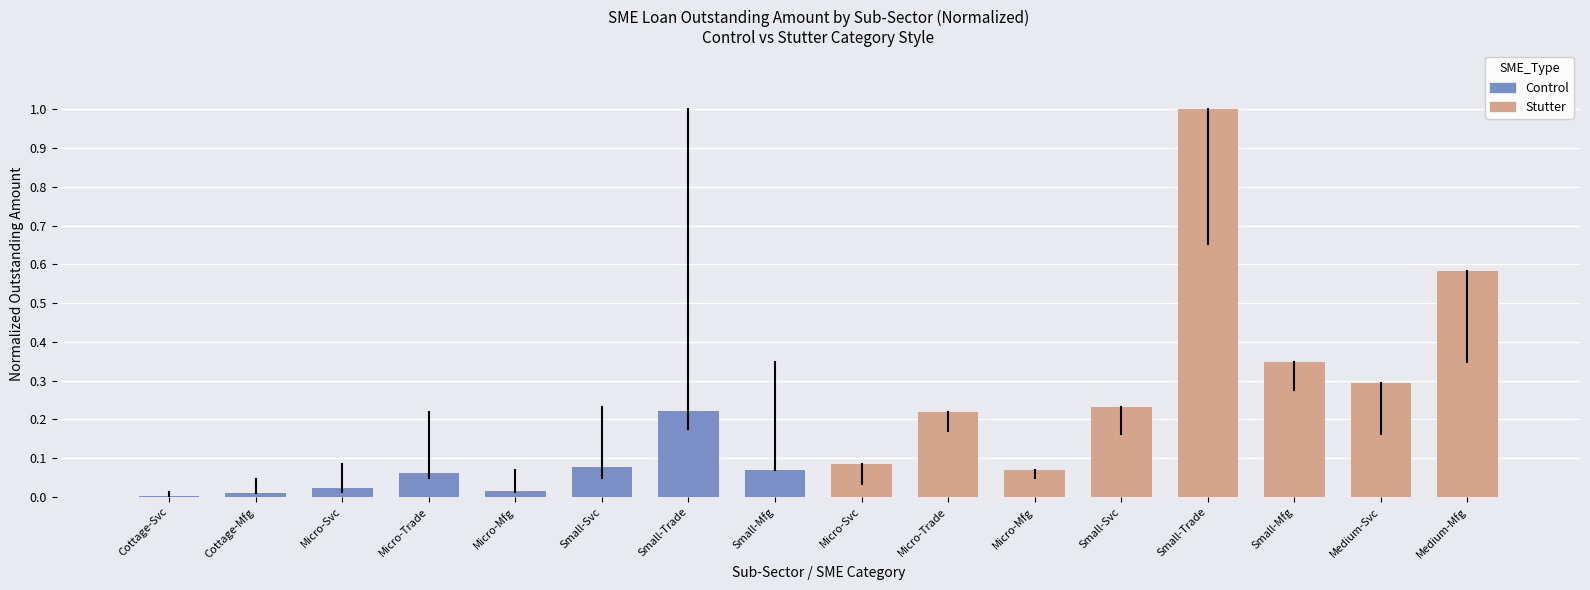

The value of Control at Small-Svc is 0.1. True or false?

True